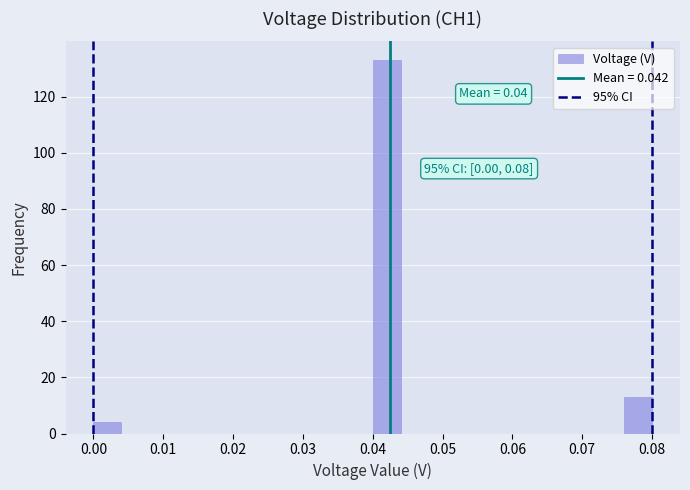

Which range on the x-axis has the tallest bar?

0.040 to 0.044